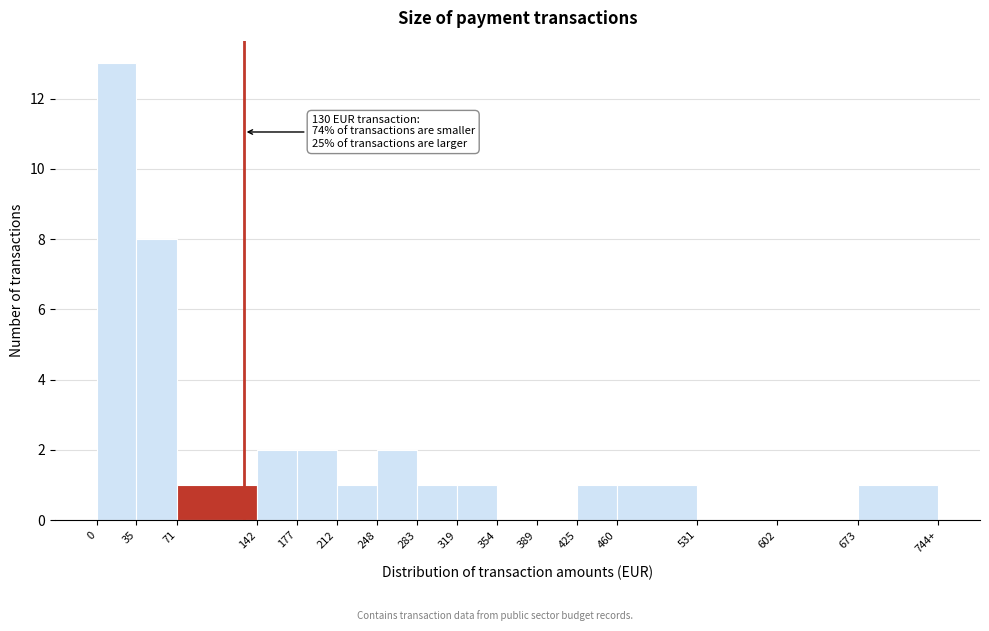

Reading left to right, transcribe all the data shown in this chart.

0=13	35=8	71=1	142=2	177=2	212=1	248=2	283=1	319=1	354=0	389=0	425=1	460=1	531=0	602=0	673=1